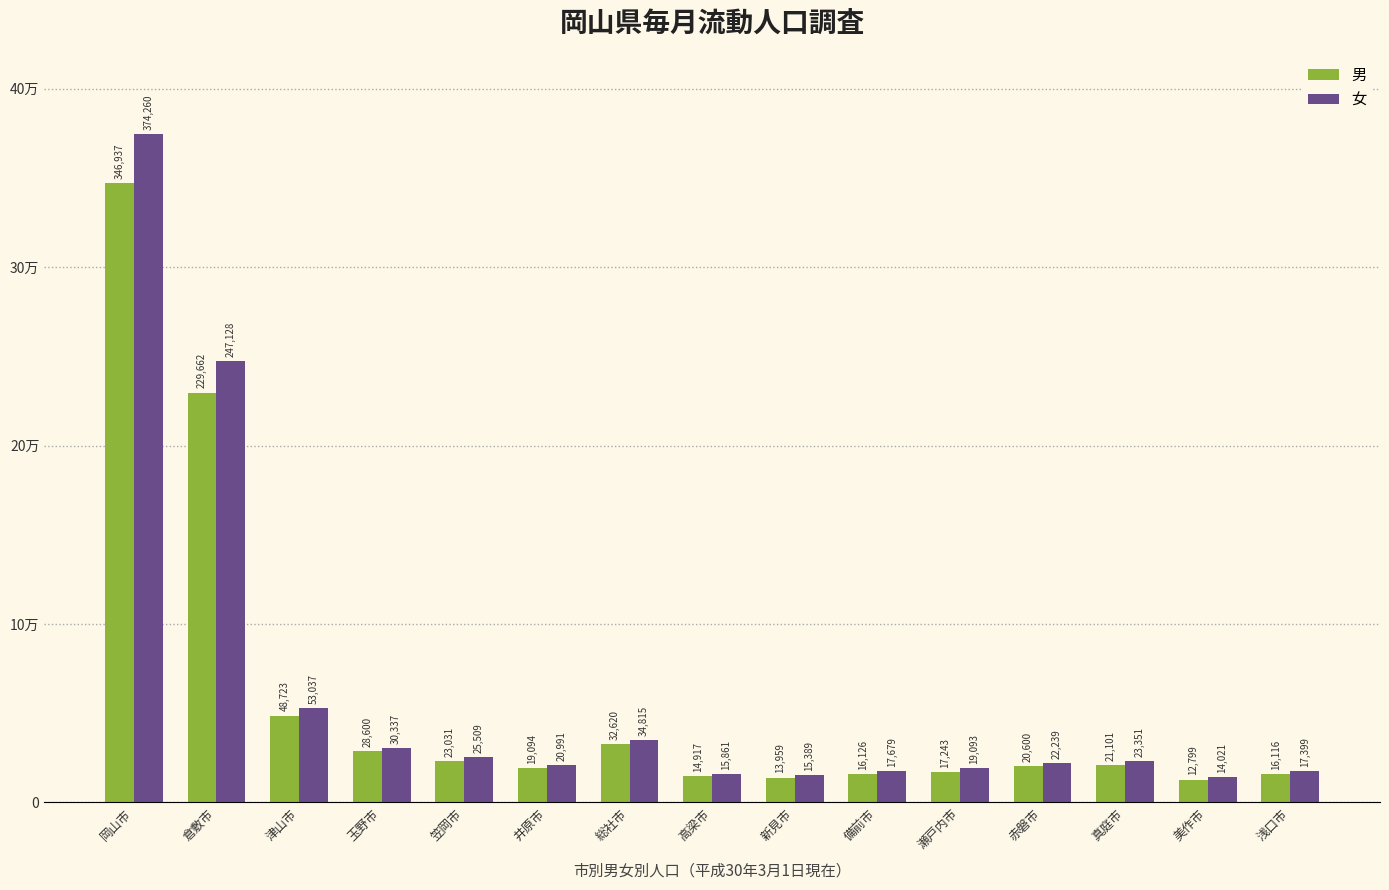

Rank the series by their average value, from lowest to highest.

男, 女